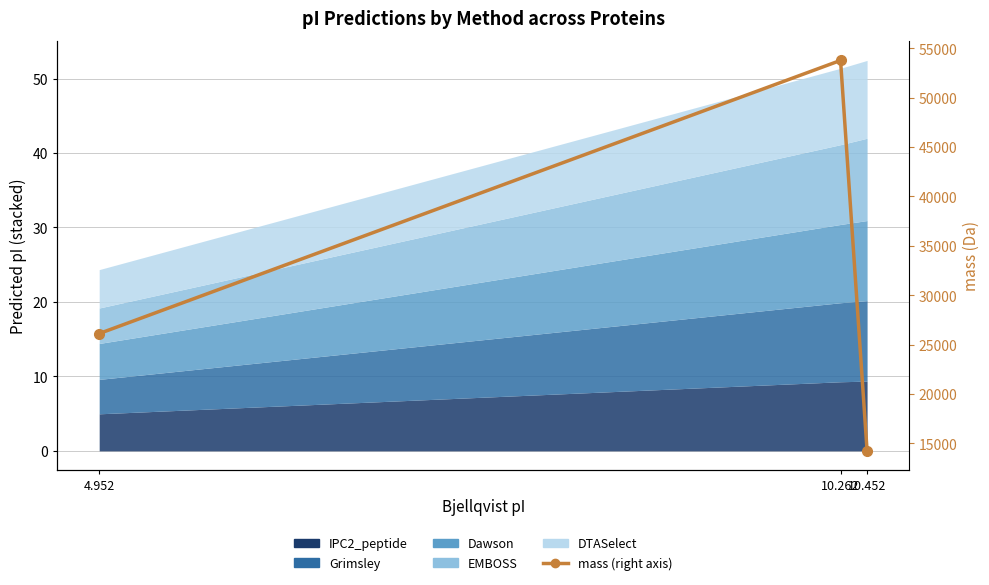

What is the difference between the values at 10.262 and 4.952?

27660.8